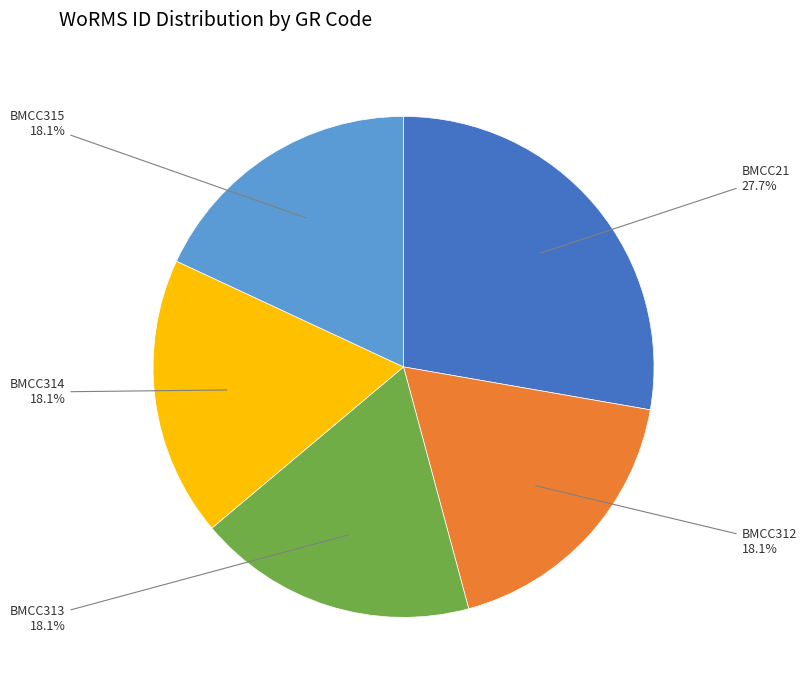

Does any single category account for the majority?

No